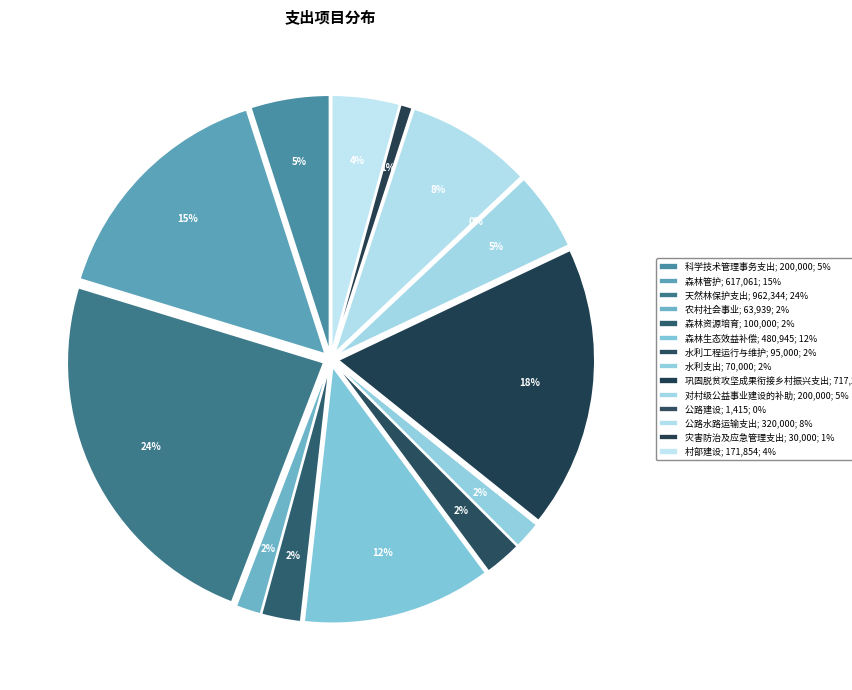

What percentage is the 灾害防治及应急管理支出 slice, to the nearest percent?

1%